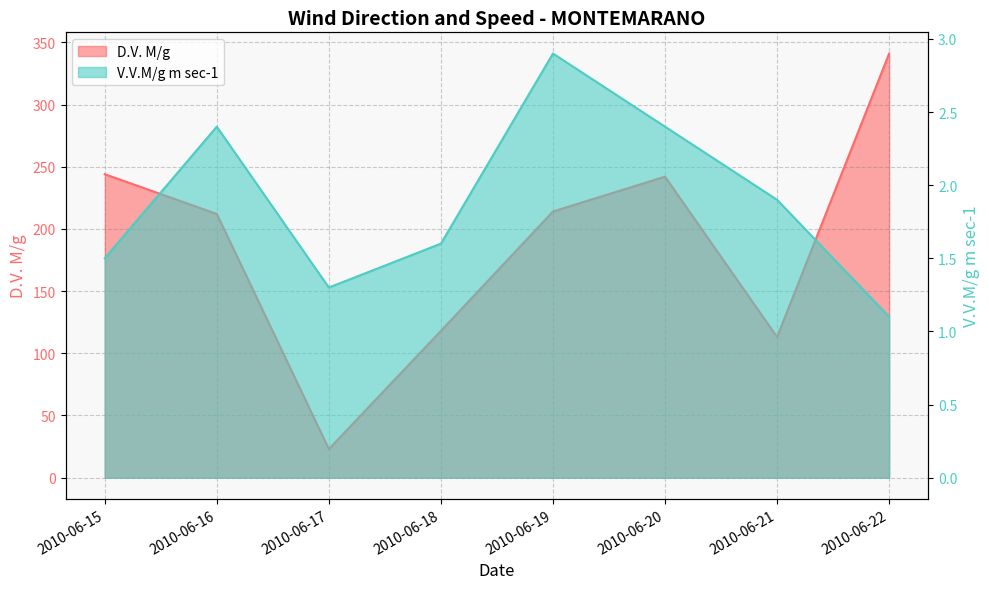

Where is the first local minimum for V.V.M/g m sec-1?

2010-06-17